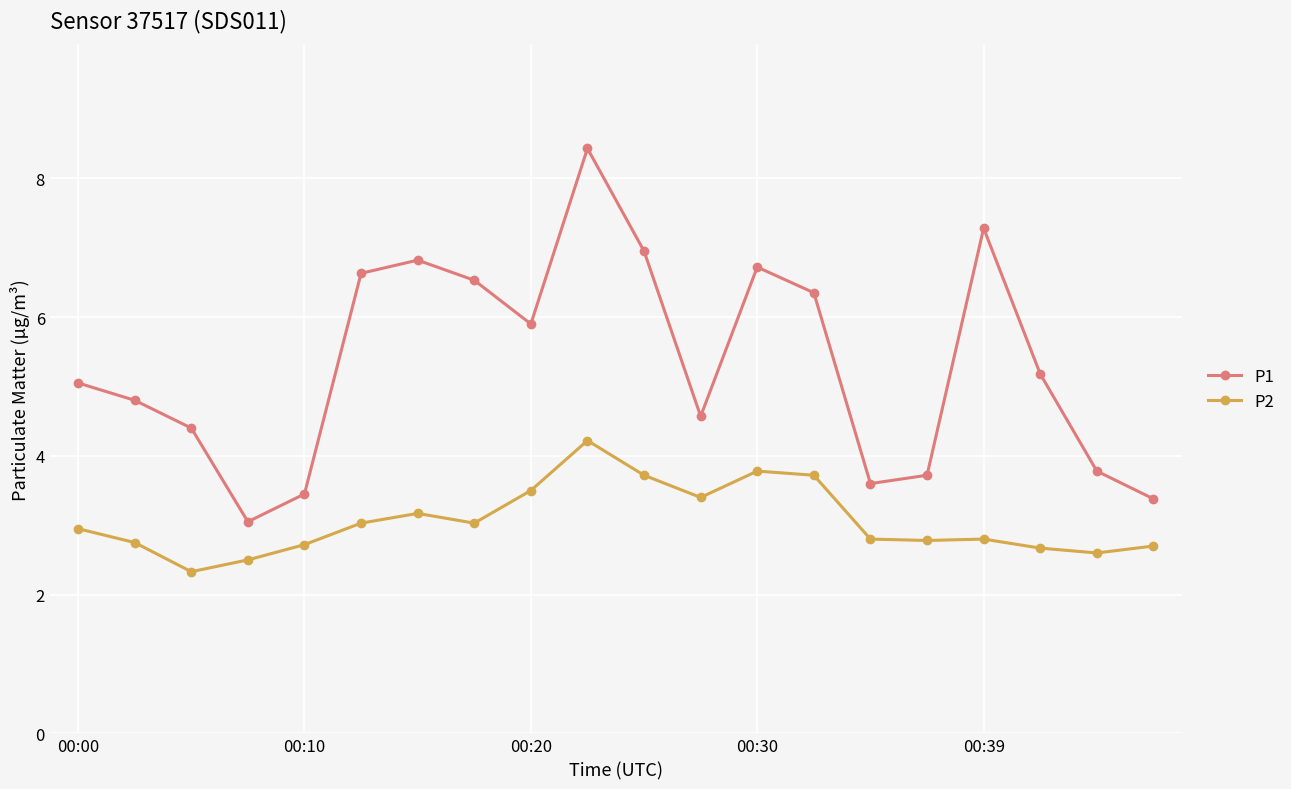

List the series in order of their peak value, highest first.

P1, P2